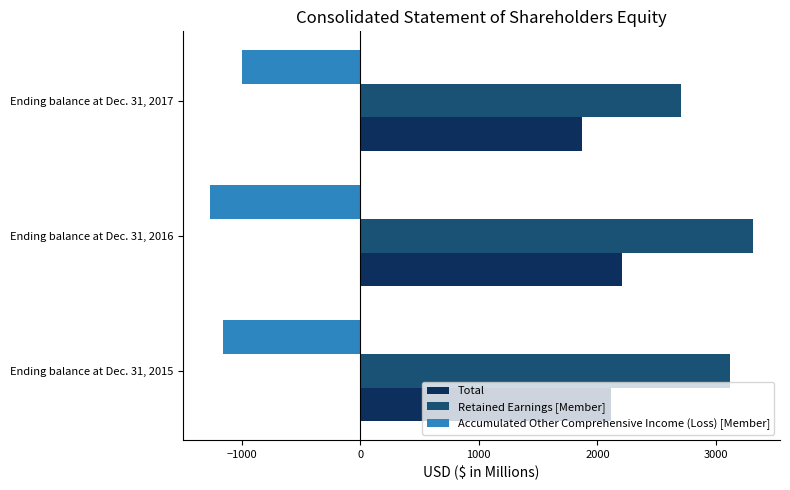

What is the spread (max minus min) of values at Ending balance at Dec. 31, 2017?

3706